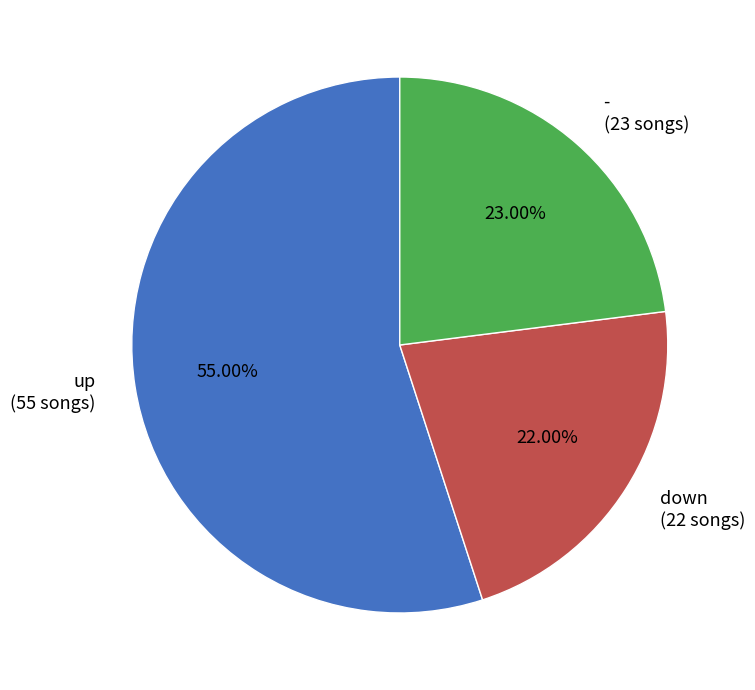

The down slice represents 22% of the pie. True or false?

True